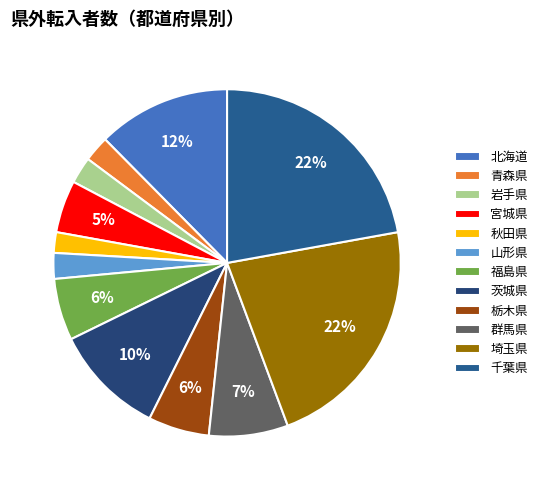

Do 青森県 and 岩手県 together represent more than half of the pie?

No